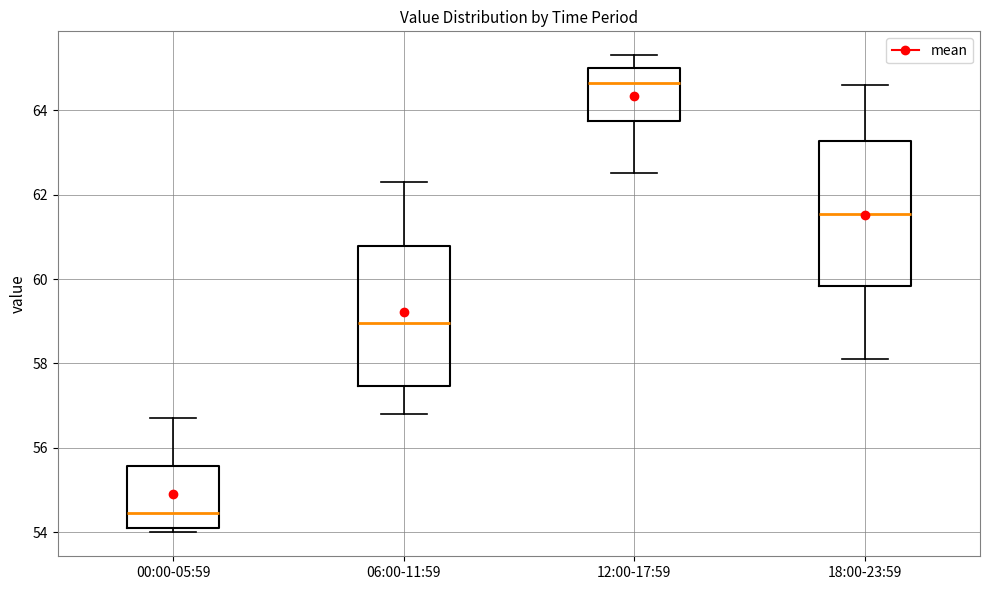

Where does the lower whisker of the box for 06:00-11:59 end on the y-axis? The values are not printed on the chart, so give them approximately, as read against the axis.

56.8